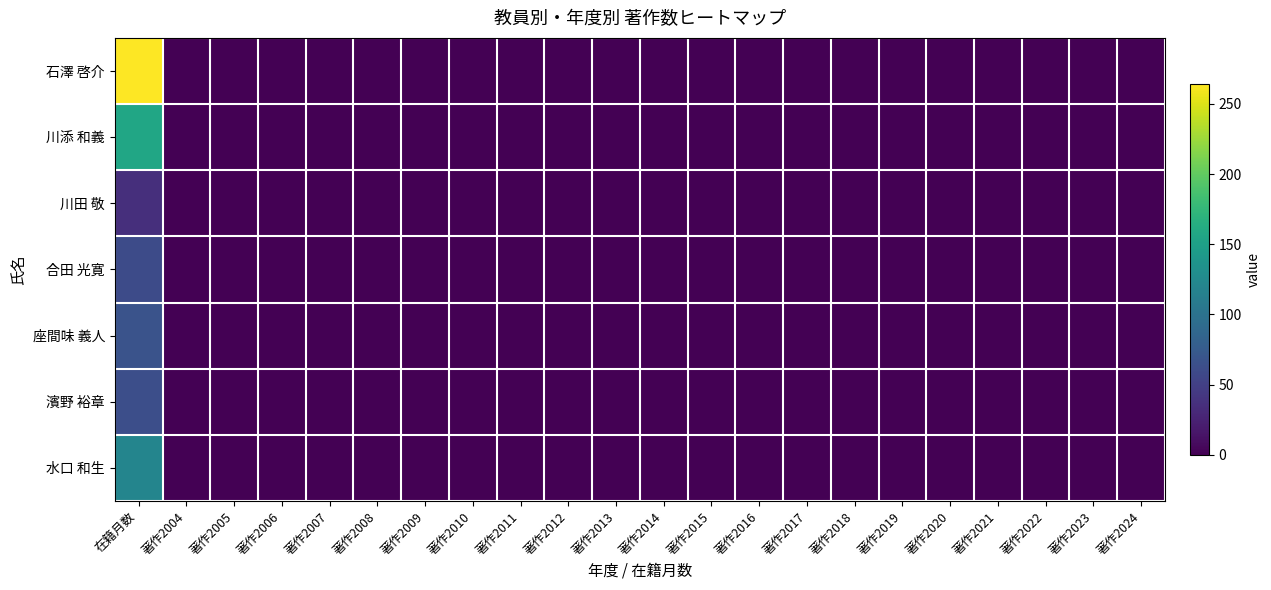

At which category is the sum across all series the highest?

在籍月数